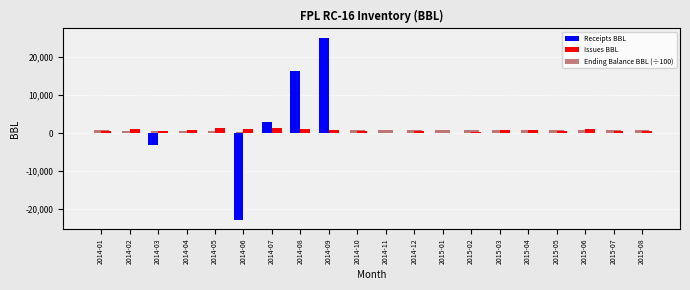

Which category has the highest value across all series?

2014-09